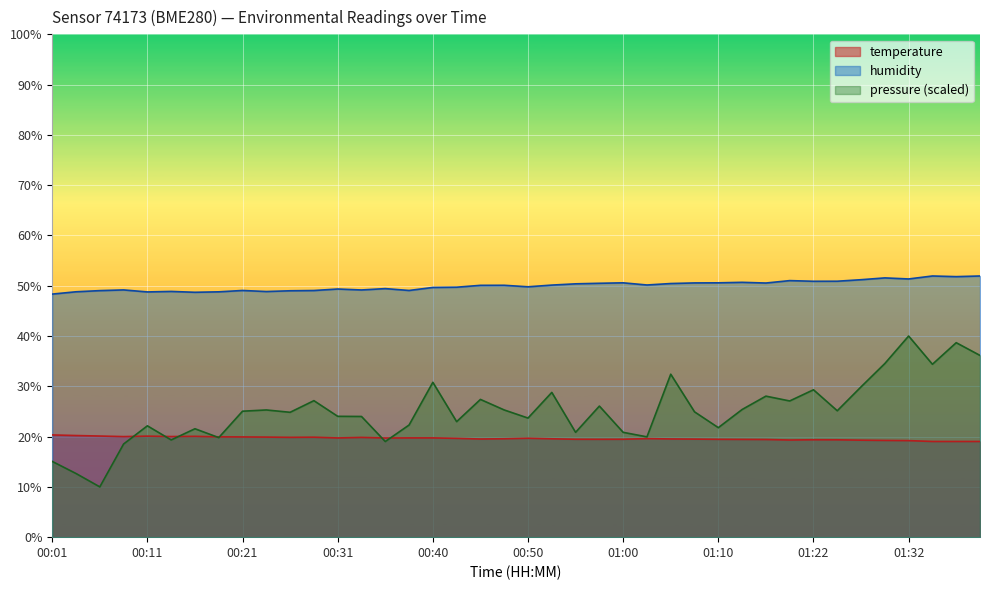

True or false: humidity has a value of 24.7 at 00:23.

False